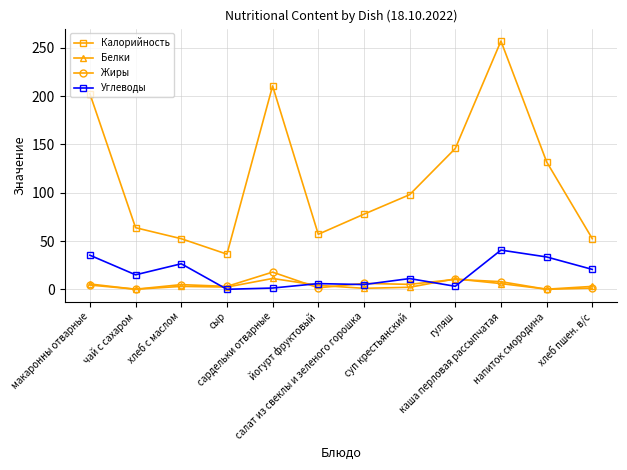

True or false: Белки and Жиры intersect in this chart.

True